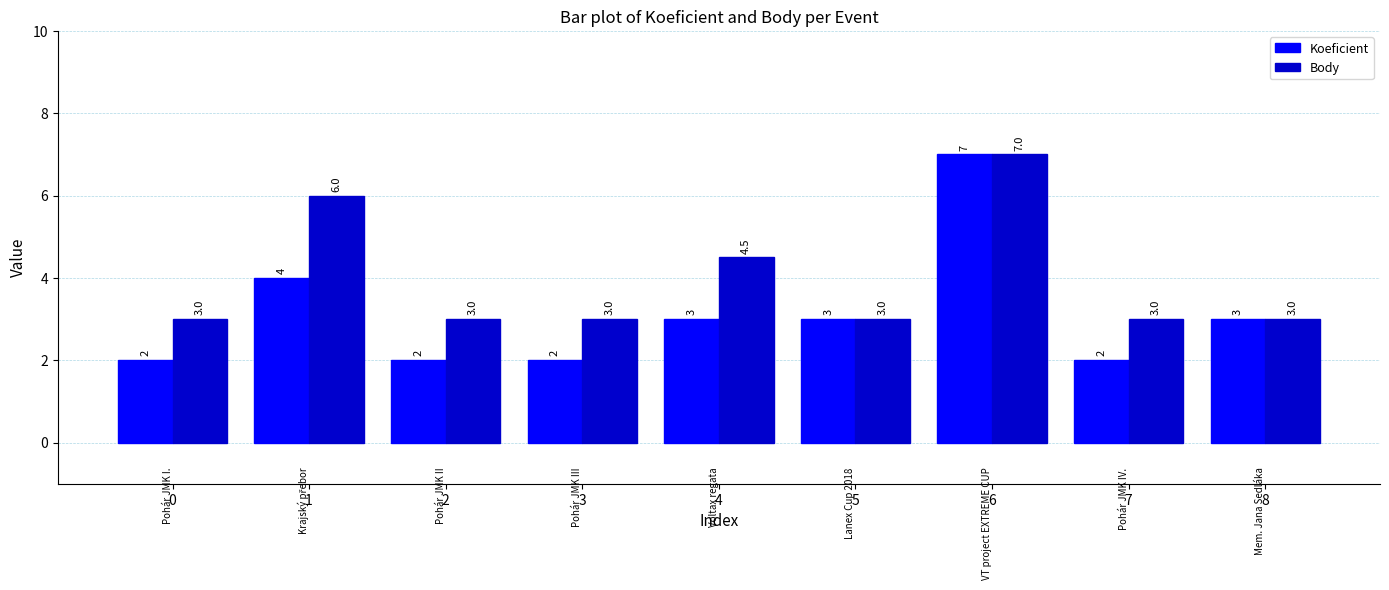

True or false: Body has a value of 4.5 at 4.

True